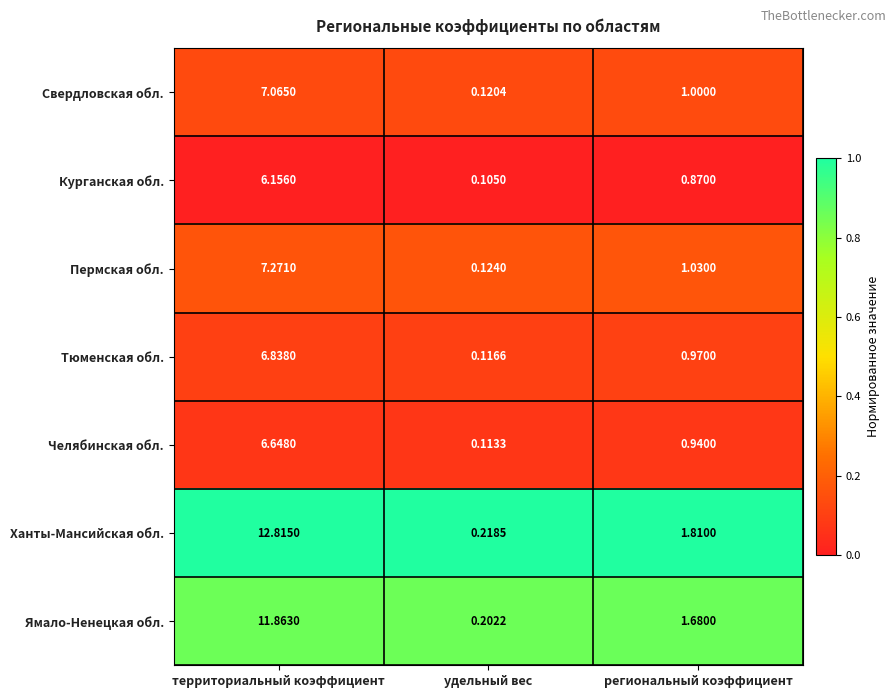

Count the number of data series in this chart.

7